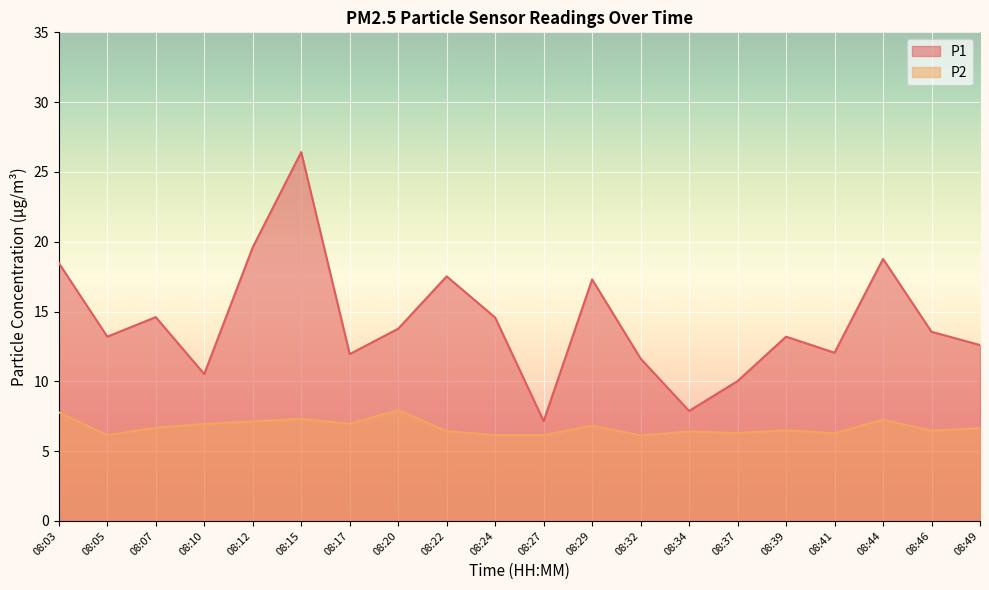

How many values in the P1 series exceed 13?

12